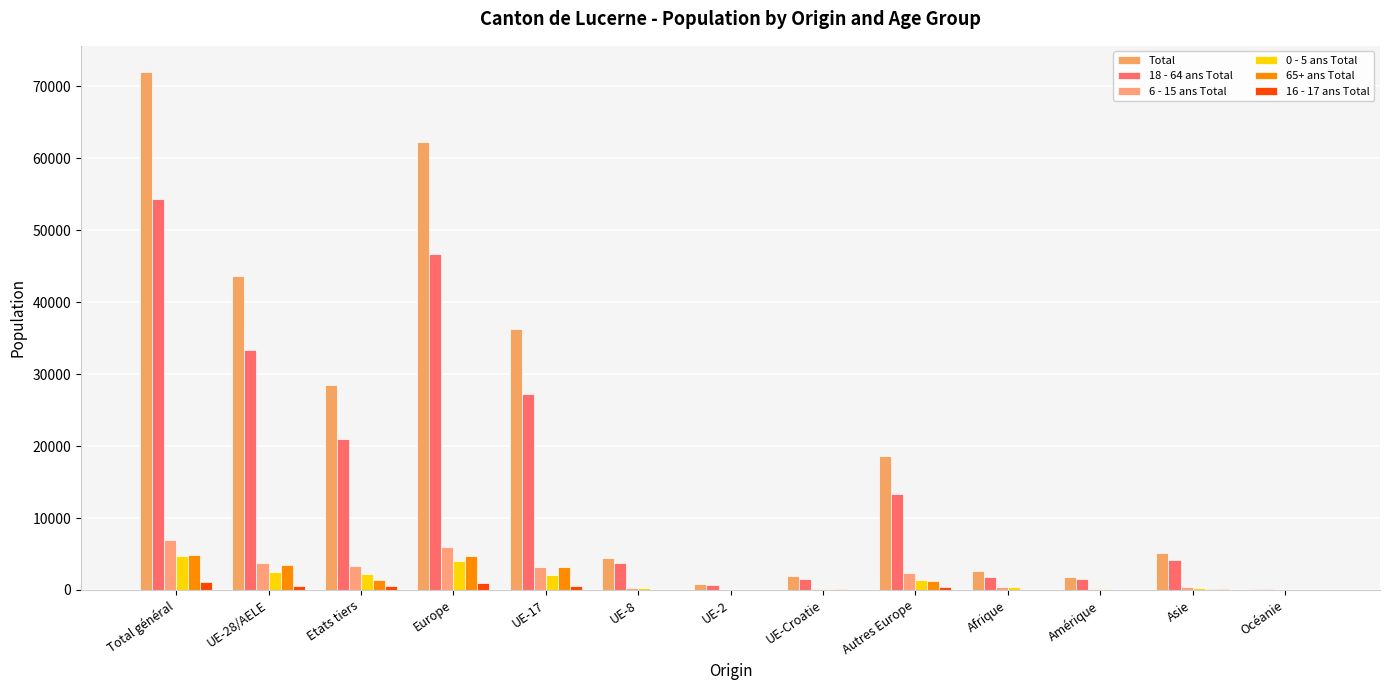

Does the chart contain stacked bars?

No